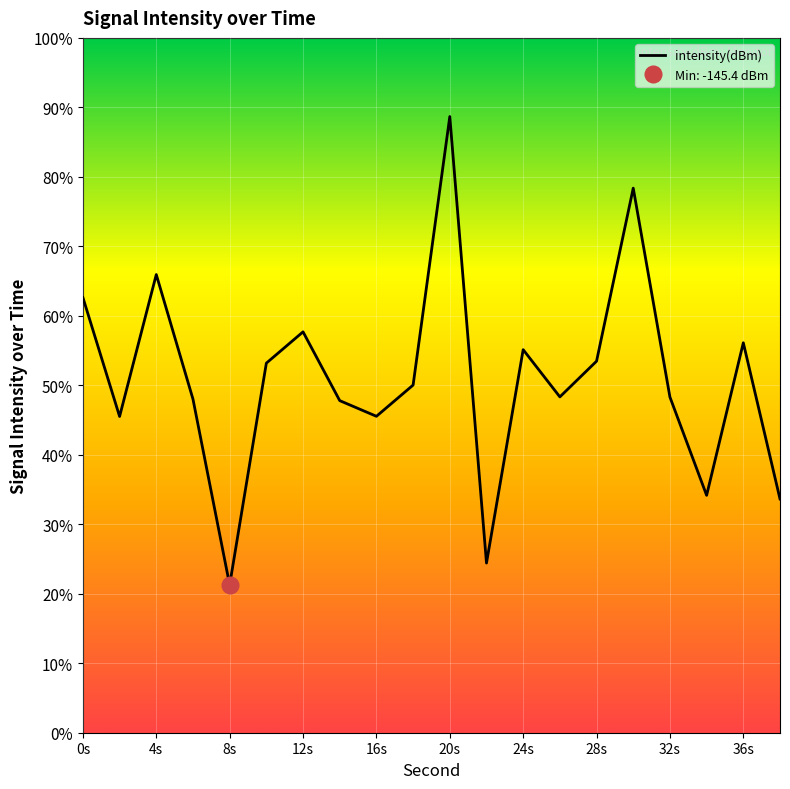

What is the value of the 12th point from the left?

-144.0